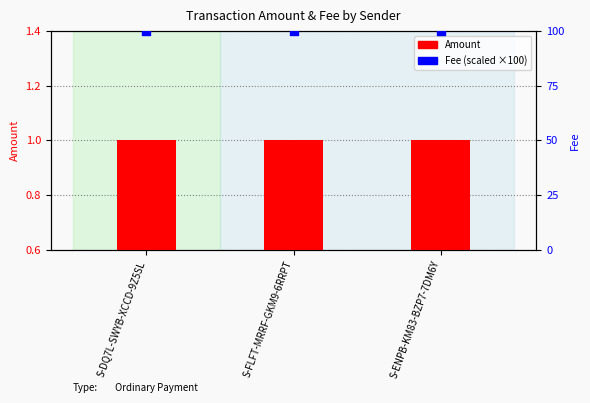

Which series has the largest Y range (max minus min)?

Amount